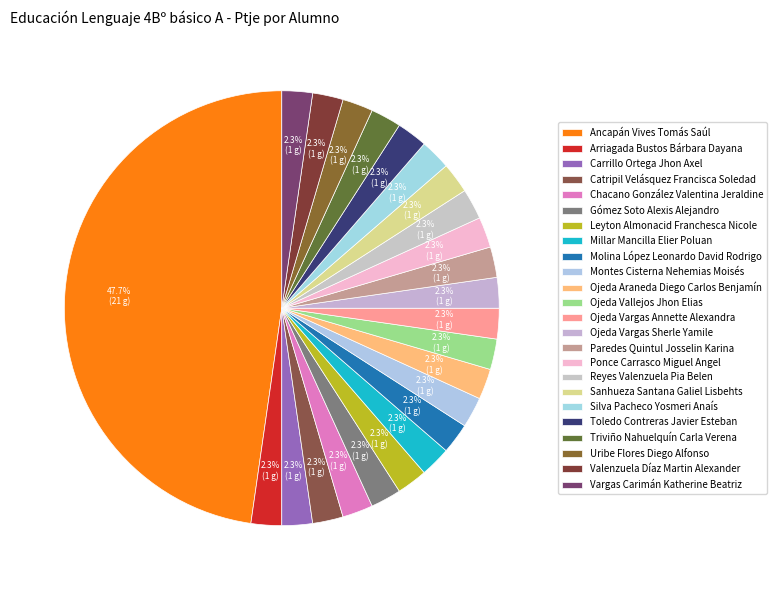

Approximately how many times larger is the value at Arriagada Bustos Bárbara Dayana compared to Ojeda Vargas Annette Alexandra?

1.0